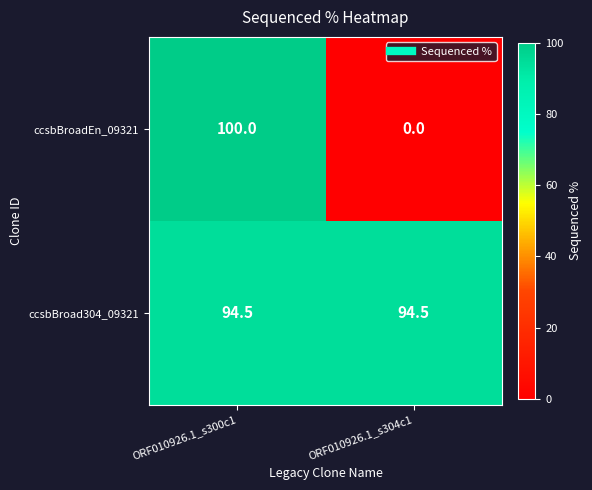

List the series in order of their peak value, lowest first.

ccsbBroad304_09321, ccsbBroadEn_09321